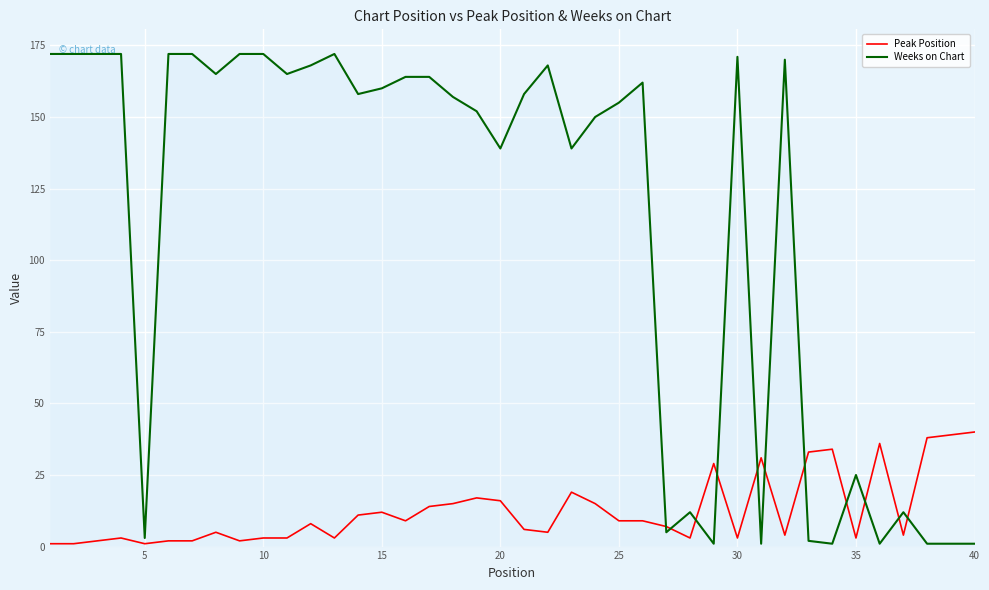

How many intersections are there between Weeks on Chart and Peak Position?

11